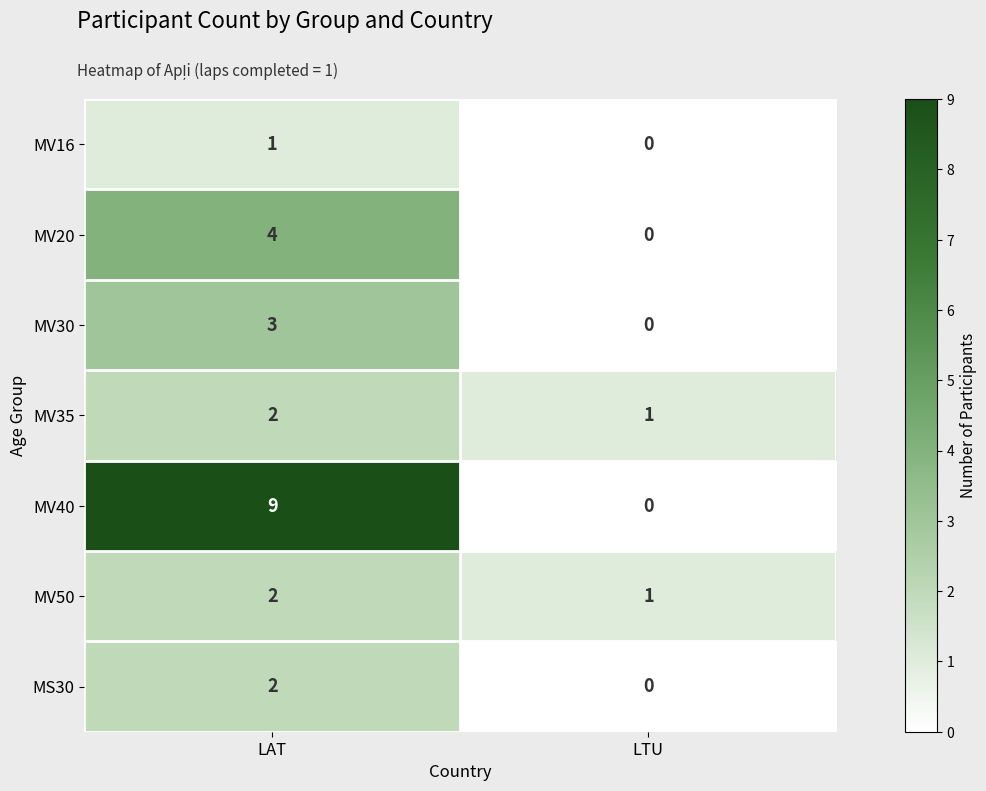

Reading left to right, extract all data points from this chart.

MV16: 1	0
MV20: 4	0
MV30: 3	0
MV35: 2	1
MV40: 9	0
MV50: 2	1
MS30: 2	0